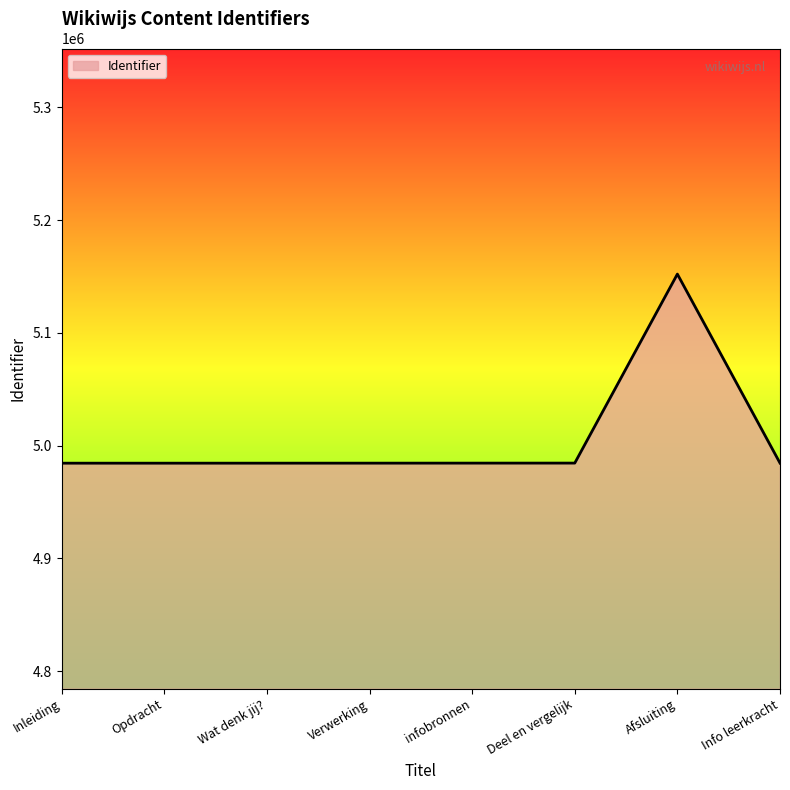

What is the greatest value displayed?

5152107